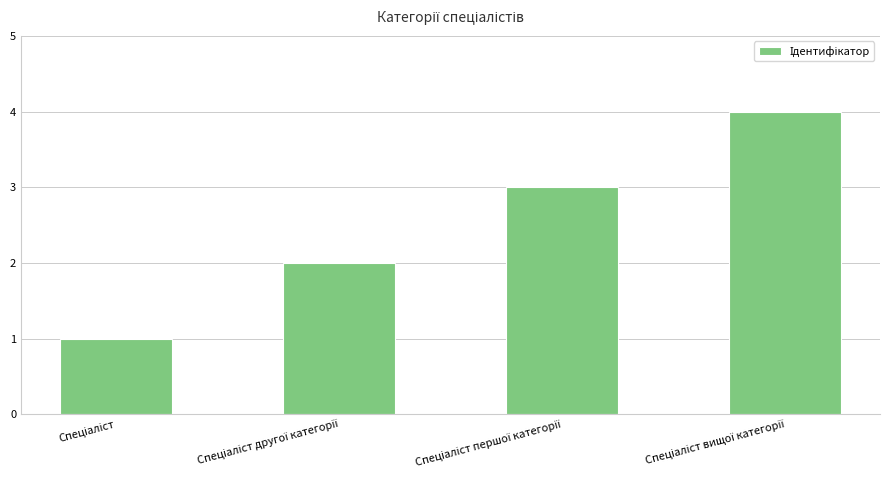

What is the maximum value shown in the chart?

4